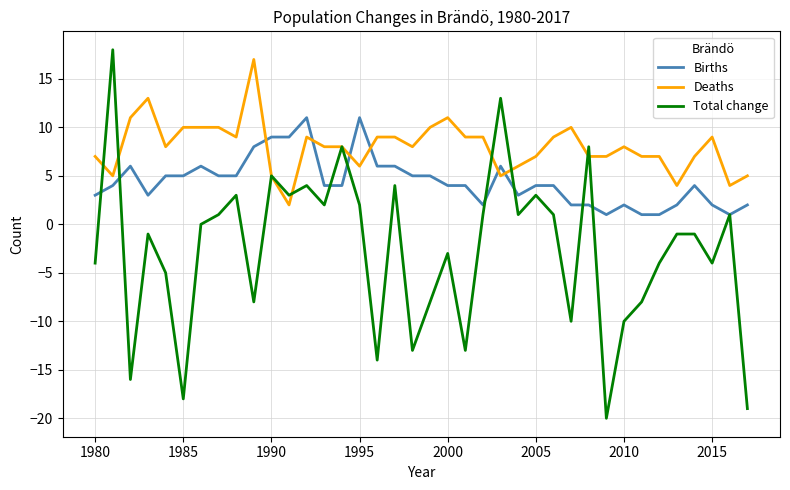

Rank the series by their average value, from lowest to highest.

Total change, Births, Deaths